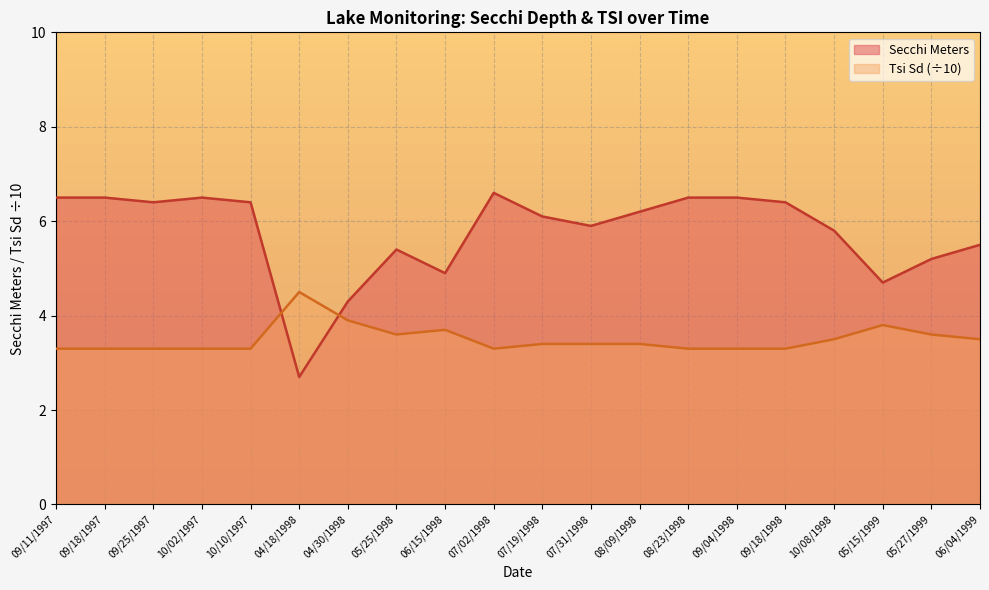

Rank the series by their average value, from lowest to highest.

Tsi Sd (÷10), Secchi Meters